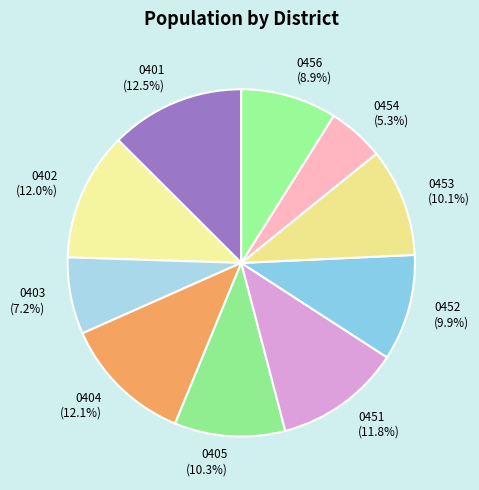

Combined, what portion of the pie is 0404 and 0405?

22.4%